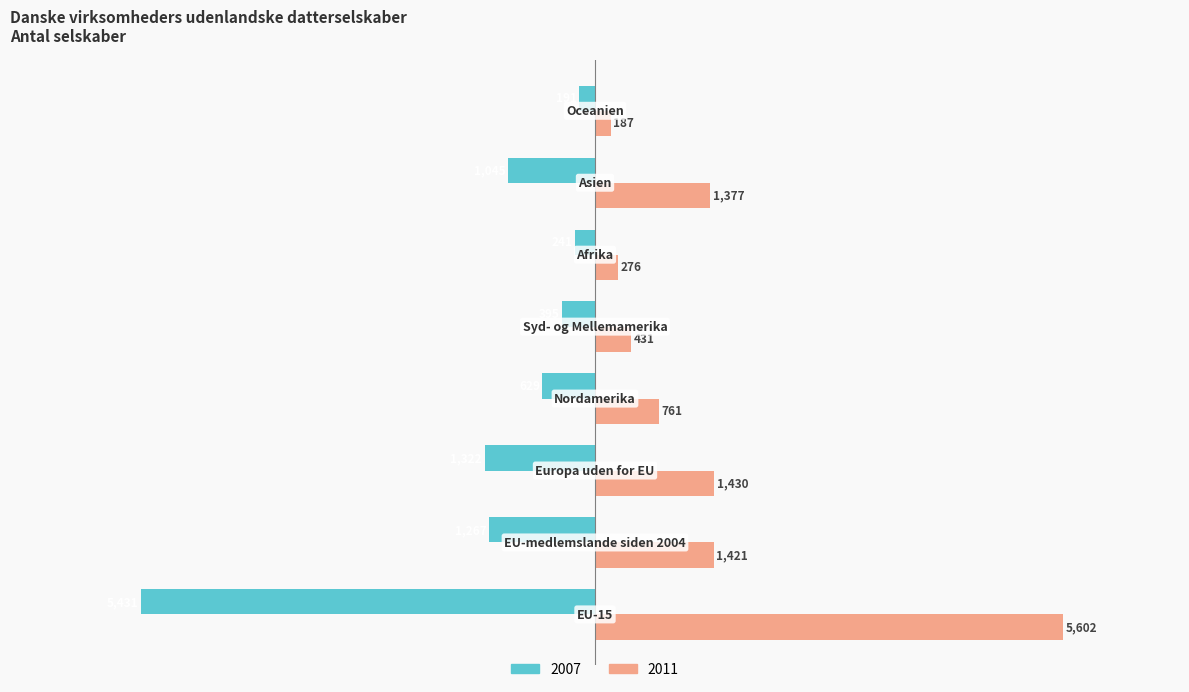

What is the lowest value of the 2011 series?

187